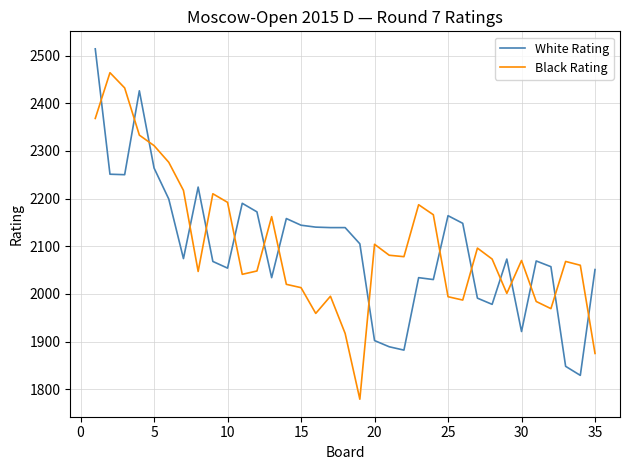

Which series ends up on top after the final intersection of White Rating and Black Rating?

White Rating